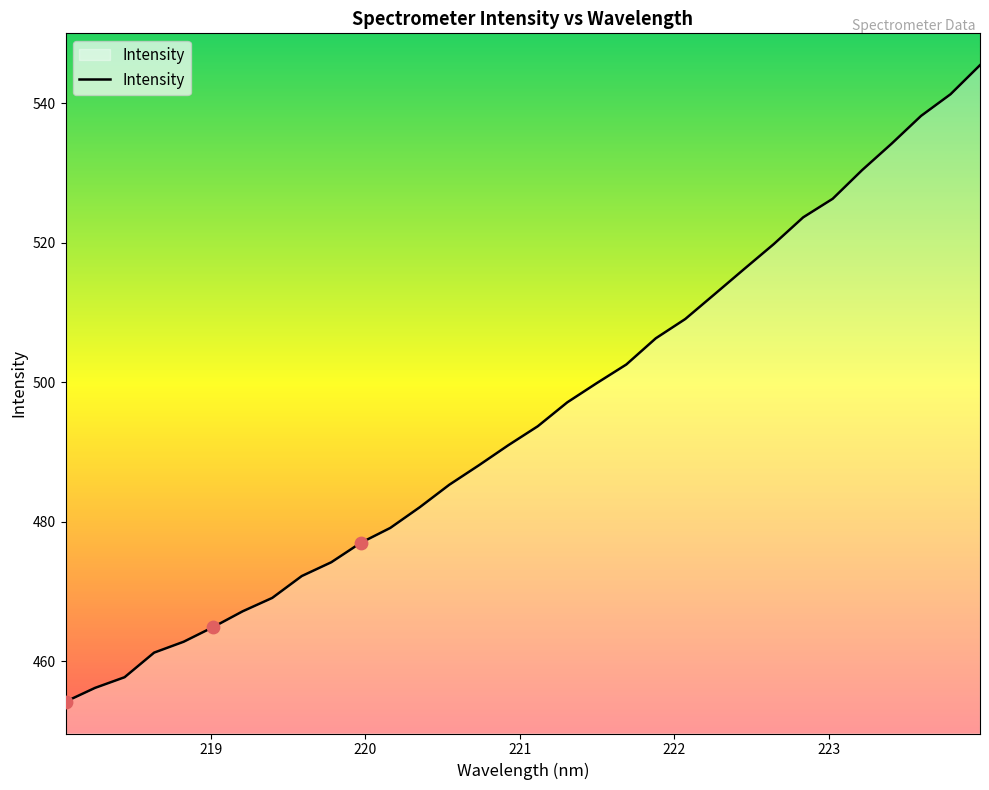

What is the greatest value displayed?

545.5